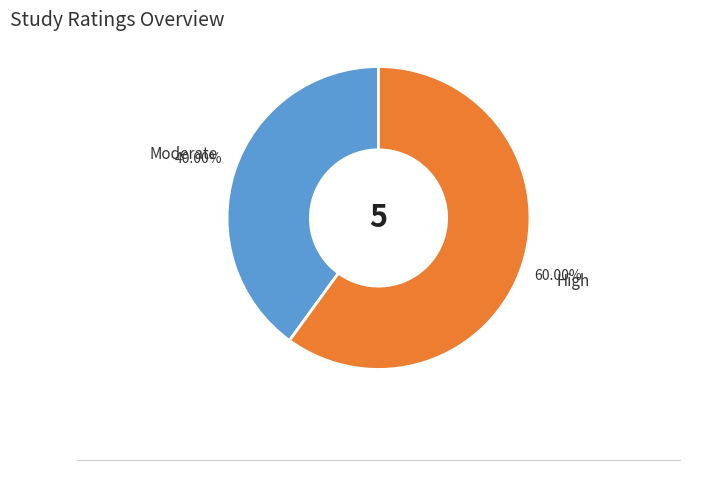

Rank the categories by value from highest to lowest.

High, Moderate